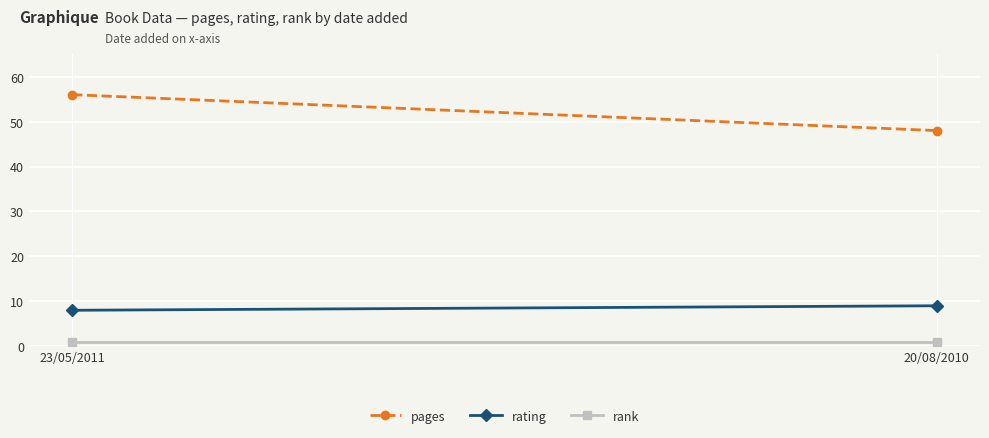

What is the total value across all series at 20/08/2010?

58